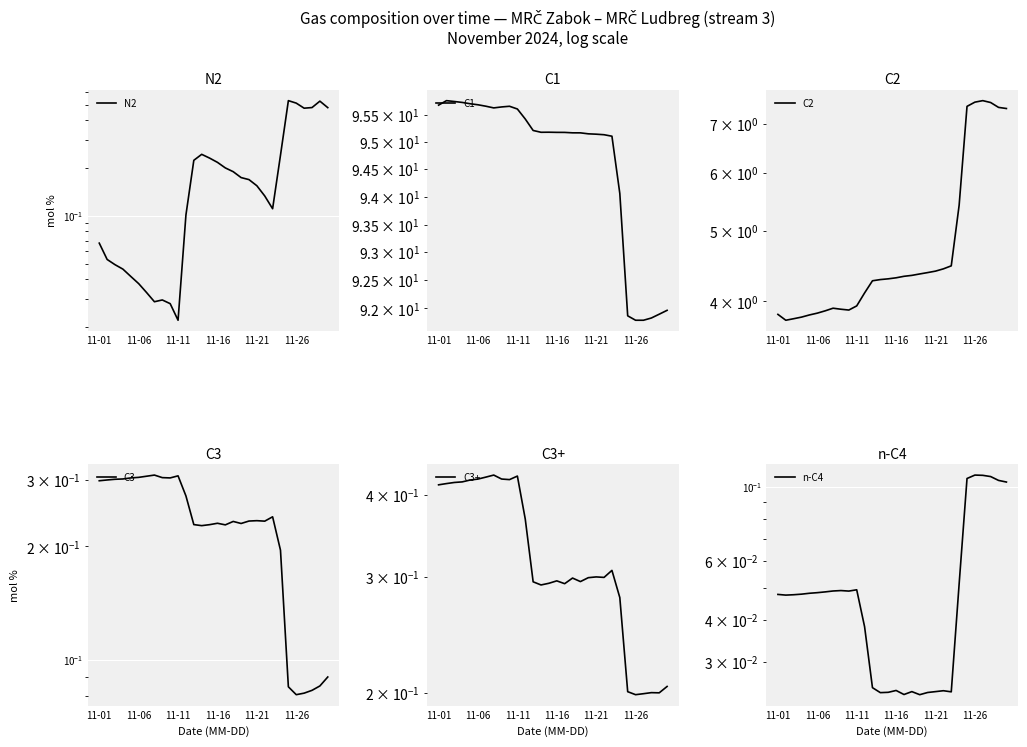

What is the approximate value of C1 at 18?

95.2